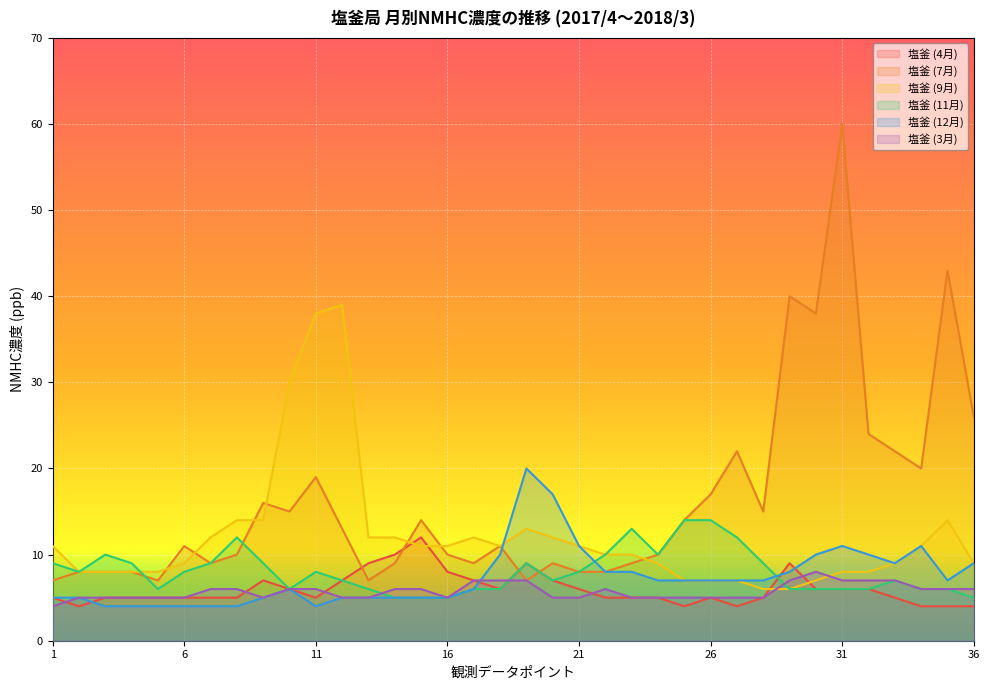

Which series changed the most between 19 and 20?

塩釜 (12月)